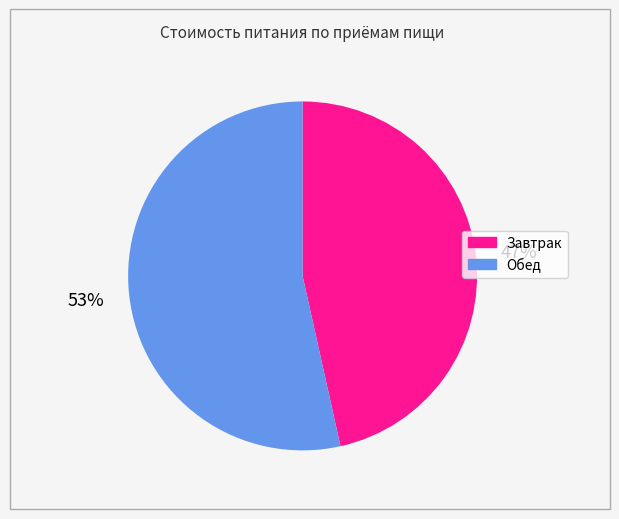

The Обед slice represents 53% of the pie. True or false?

True